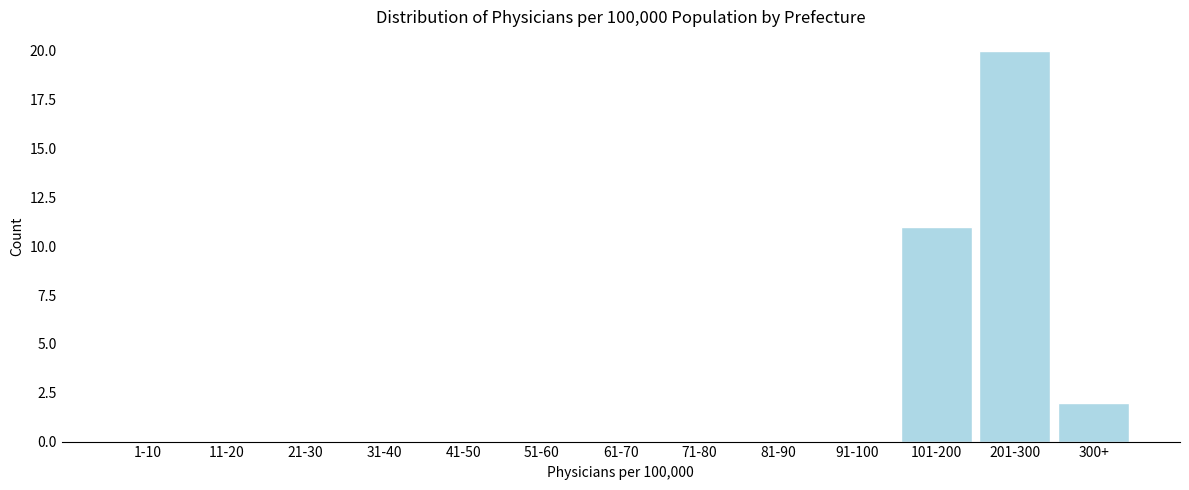

Reading right to left, transcribe all the data shown in this chart.

300+=2	201-300=20	101-200=11	91-100=0	81-90=0	71-80=0	61-70=0	51-60=0	41-50=0	31-40=0	21-30=0	11-20=0	1-10=0